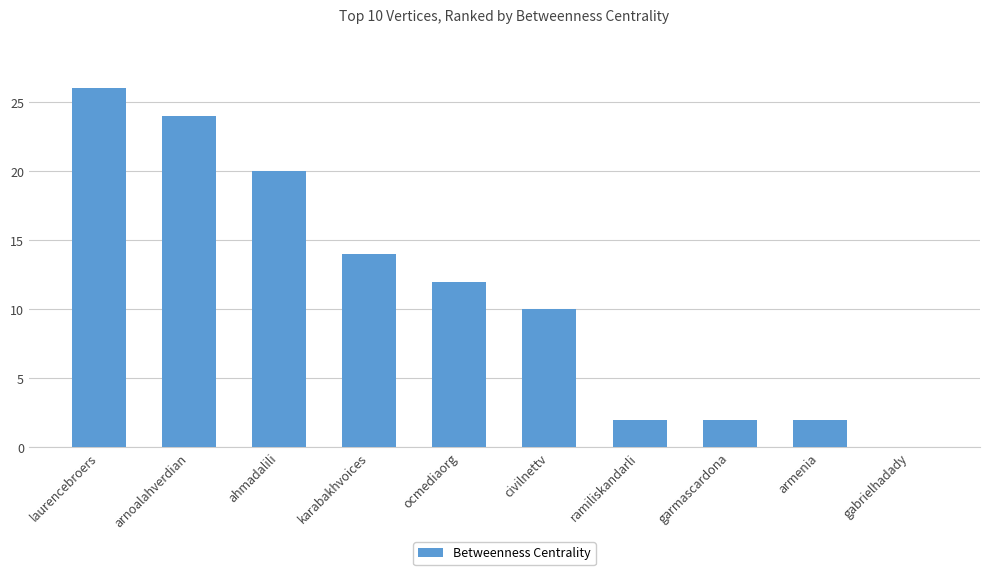

What is the change in value from ahmadalili to ramiliskandarli?

-18